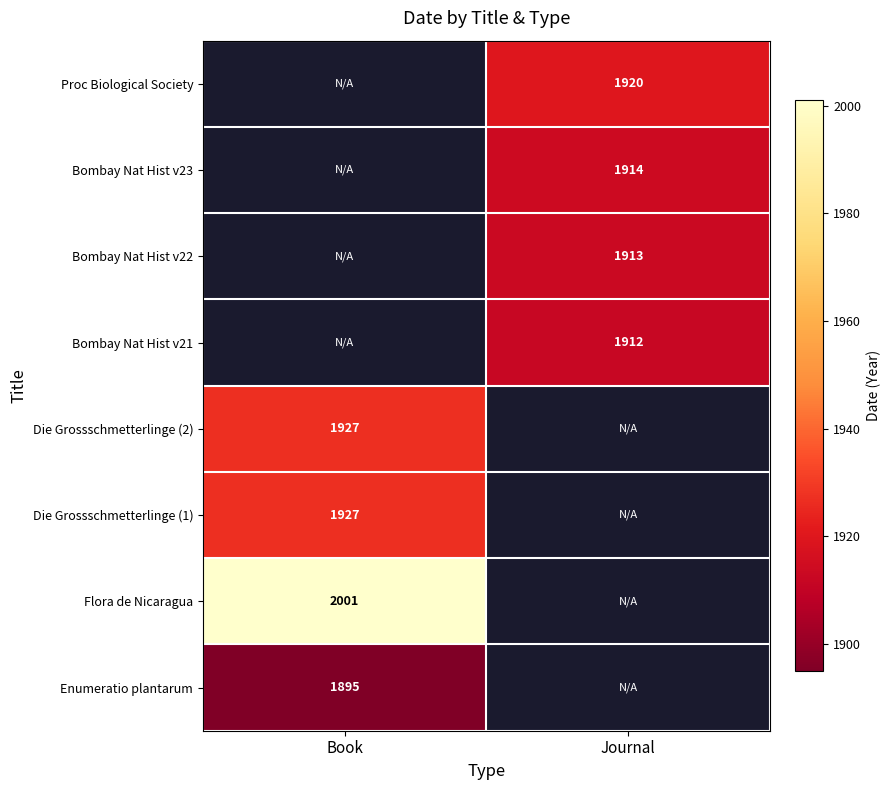

Is it true that Die Grossschmetterlinge (2) equals 1927 at Book?

True